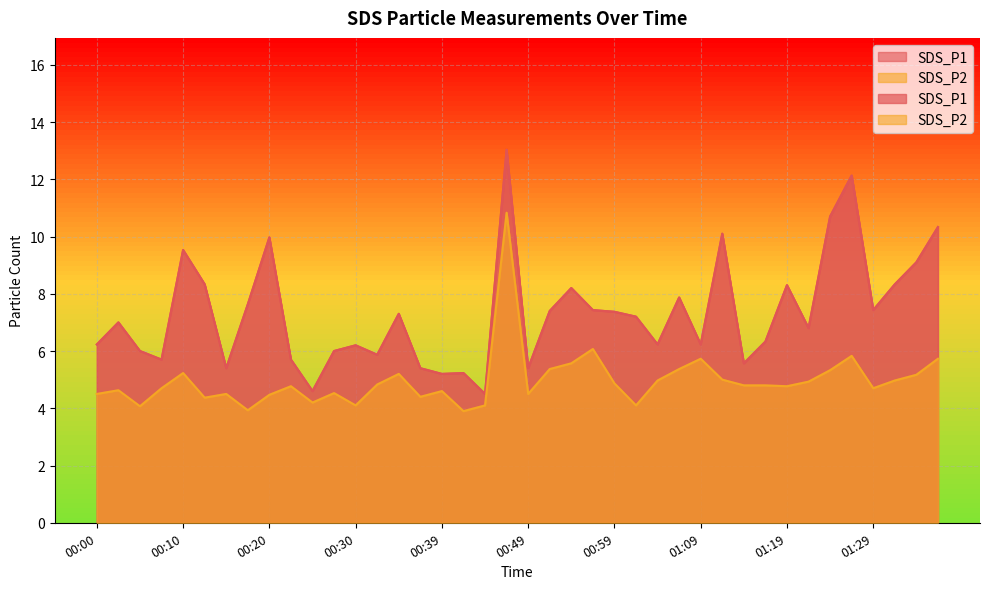

The value of SDS_P1 at 01:37 is 6.0. True or false?

False